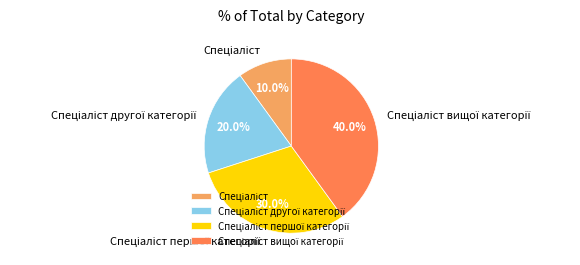

Does any single category account for the majority?

No